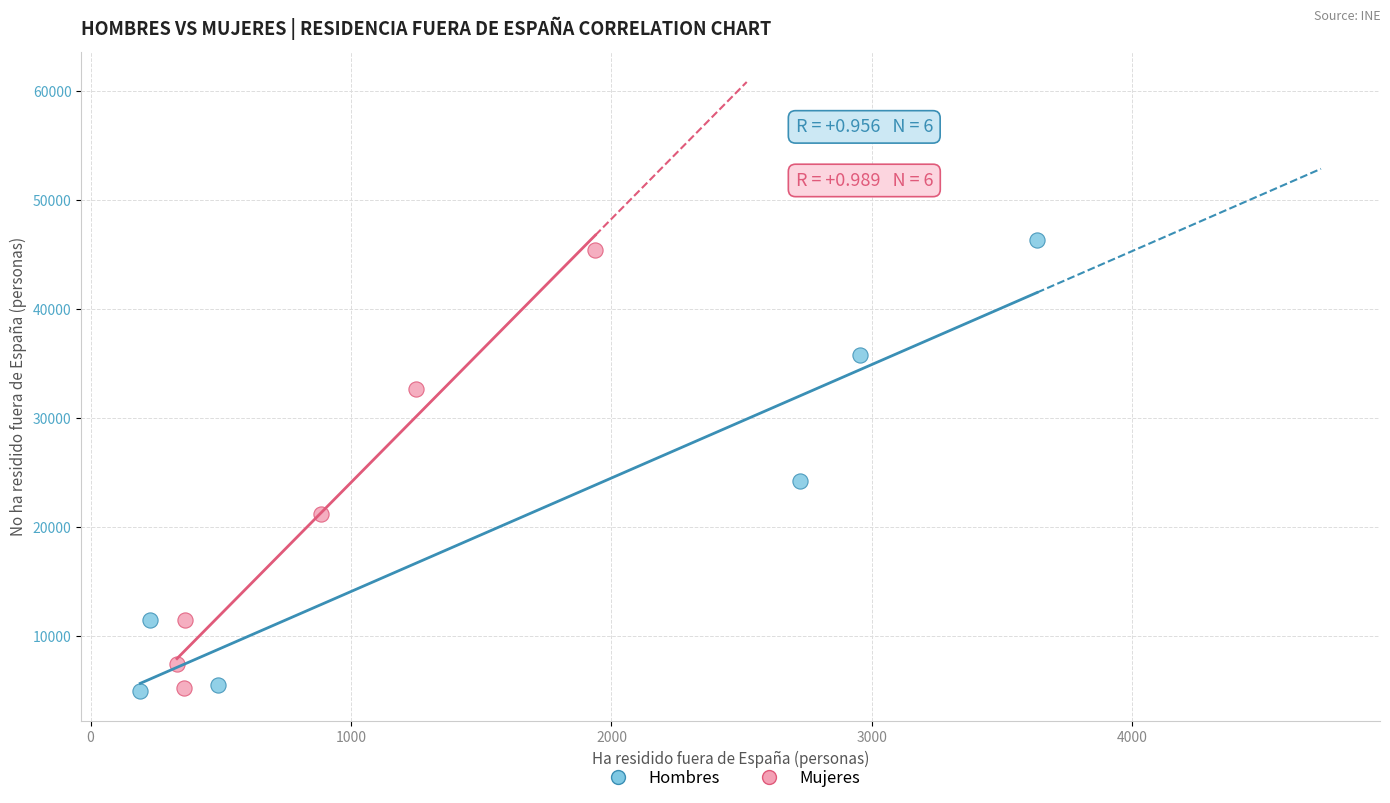

What are all the series names shown in the legend?

Hombres, Mujeres